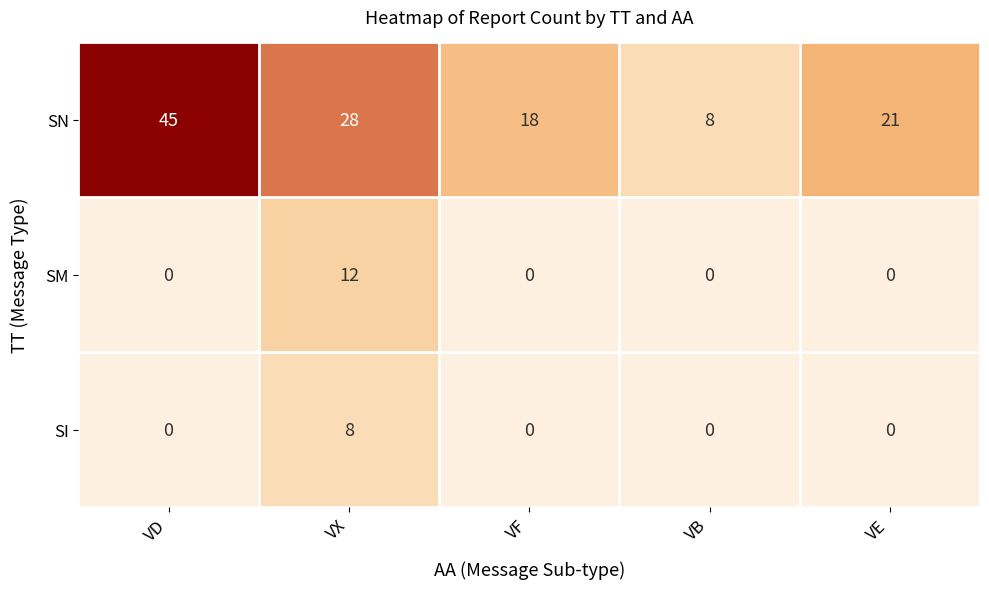

Rank the series by their maximum value, from lowest to highest.

SI, SM, SN